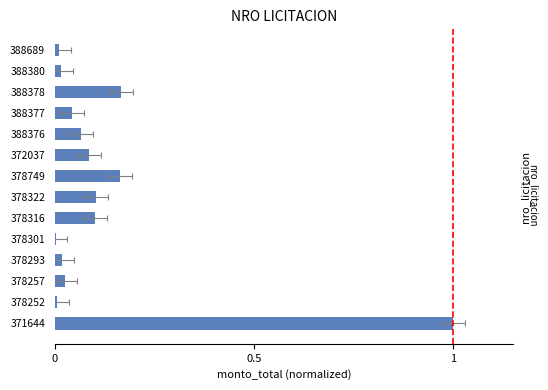

The chart shows a value of 0.1 at 378316. True or false?

False